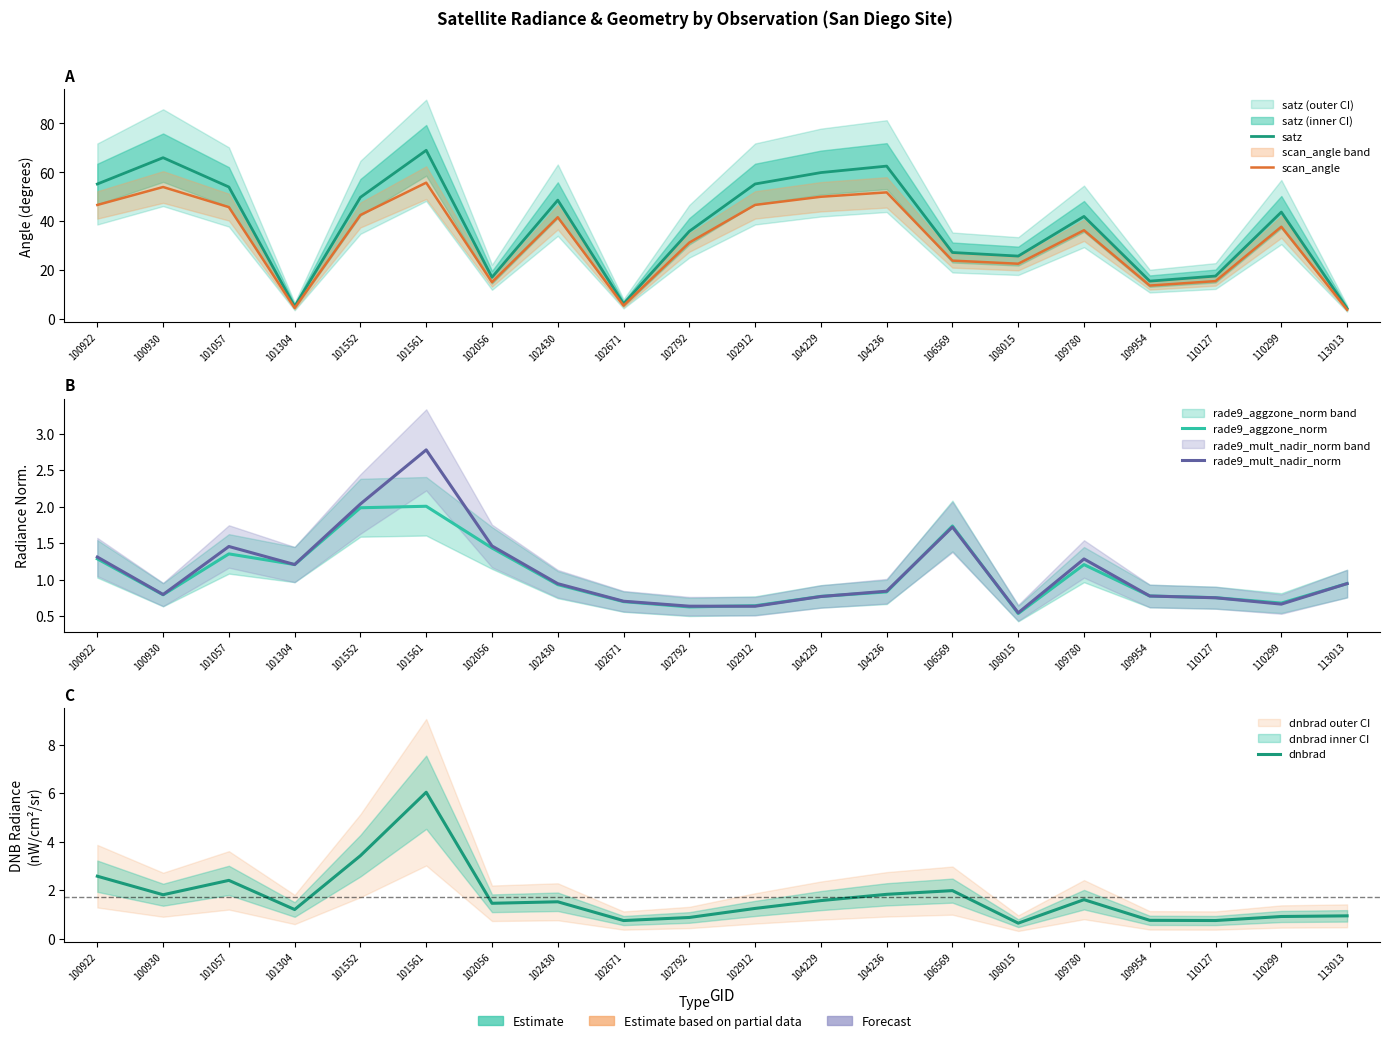

What is the difference between the maximum and minimum values in the scan_angle series?

51.9